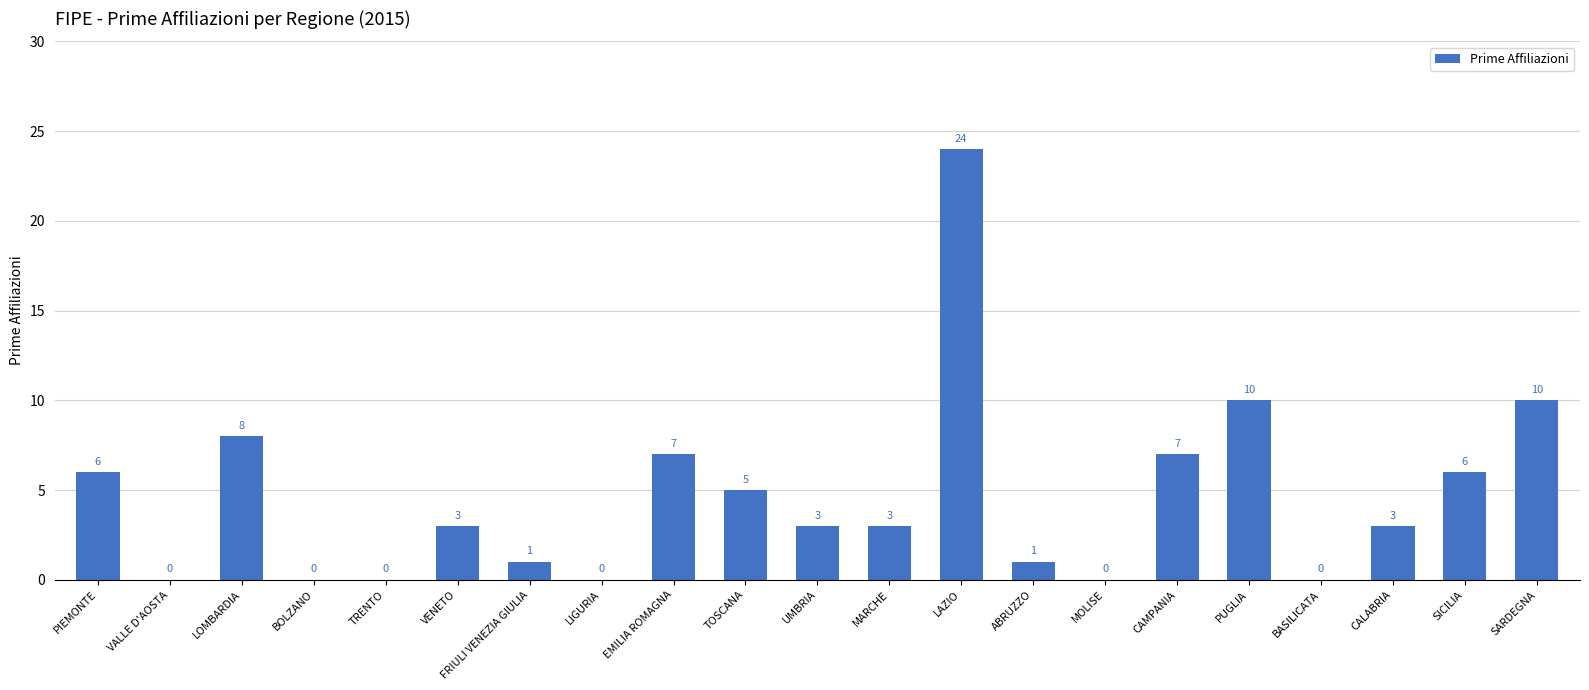

What is the sum of the values at VALLE D'AOSTA and LAZIO?

24